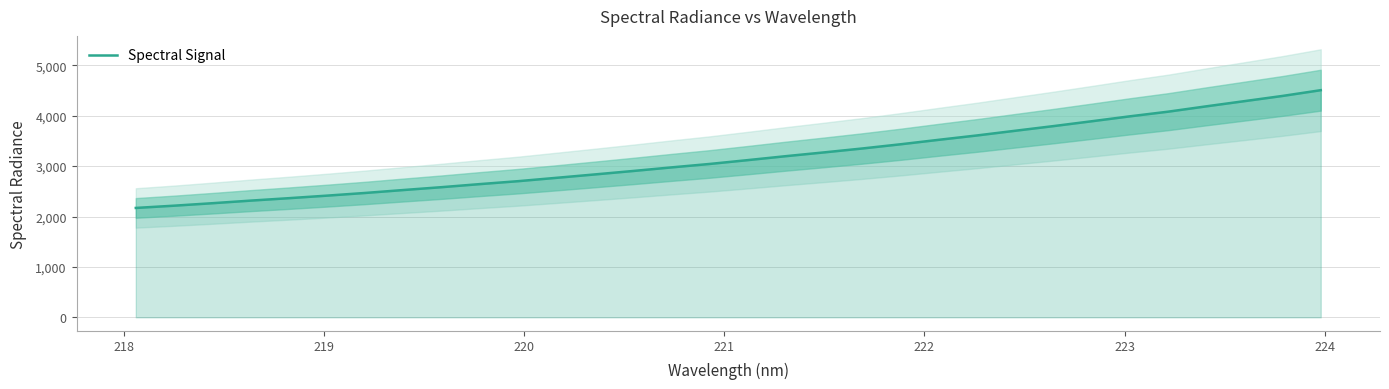

What is the minimum value for Spectral Signal?

2170.6